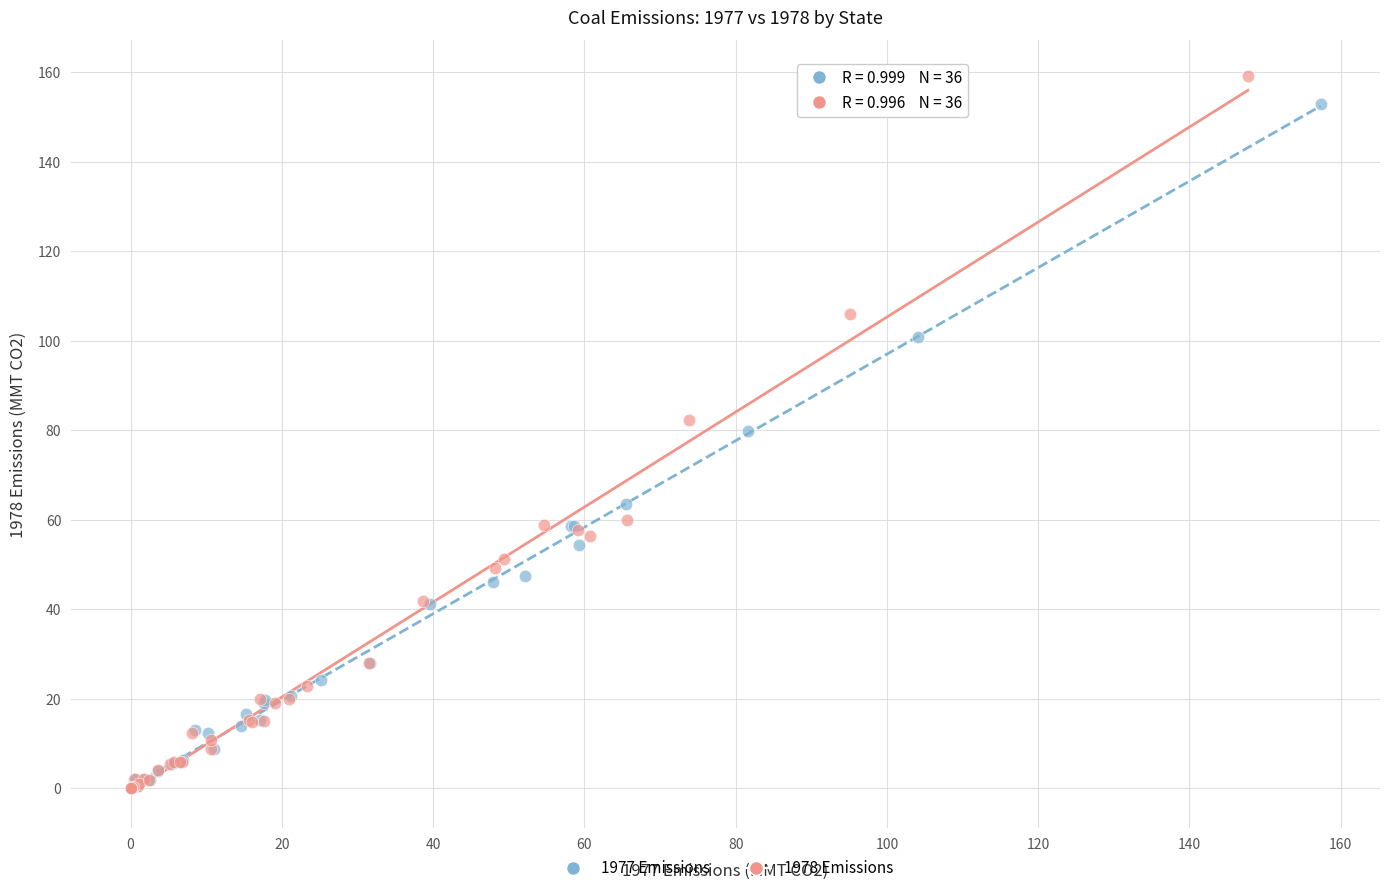

Which series has the widest spread of Y values?

1978 Emissions